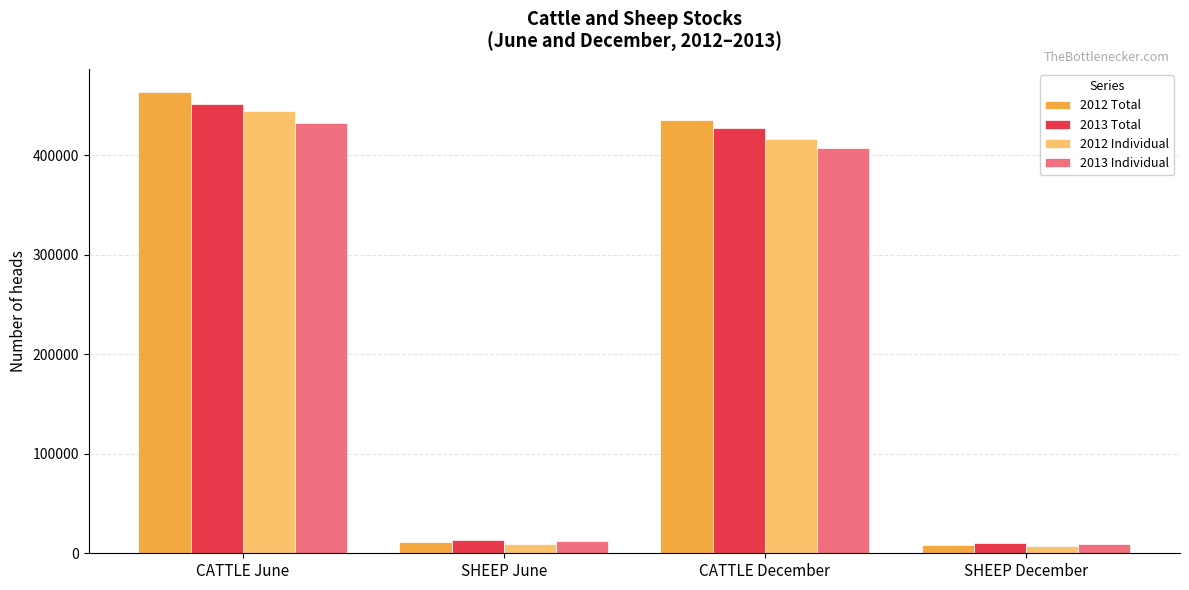

At which category is the sum across all series the highest?

CATTLE June